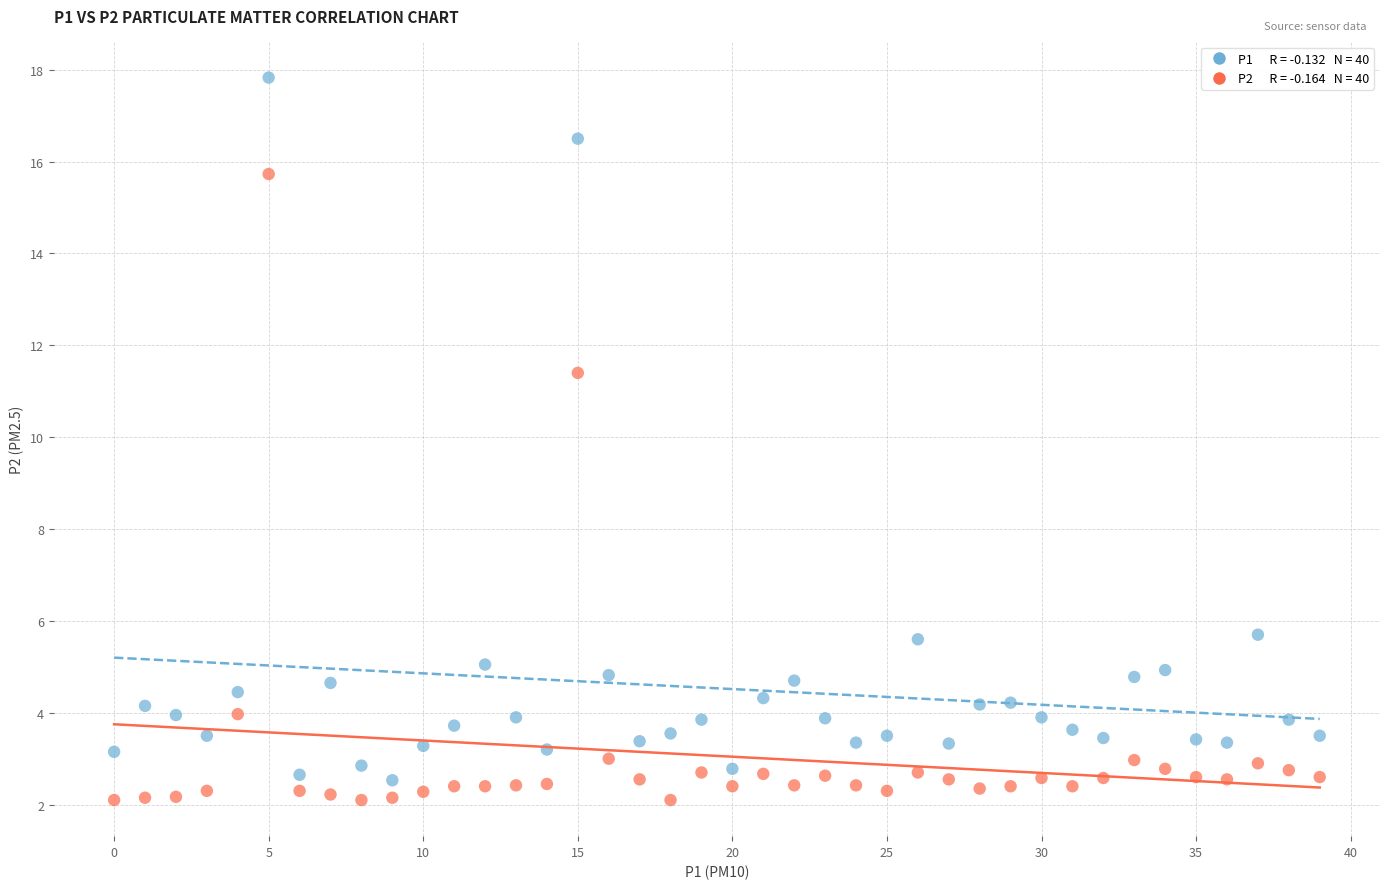

Across all data points, what is the range of Y values (max minus min)?

15.7